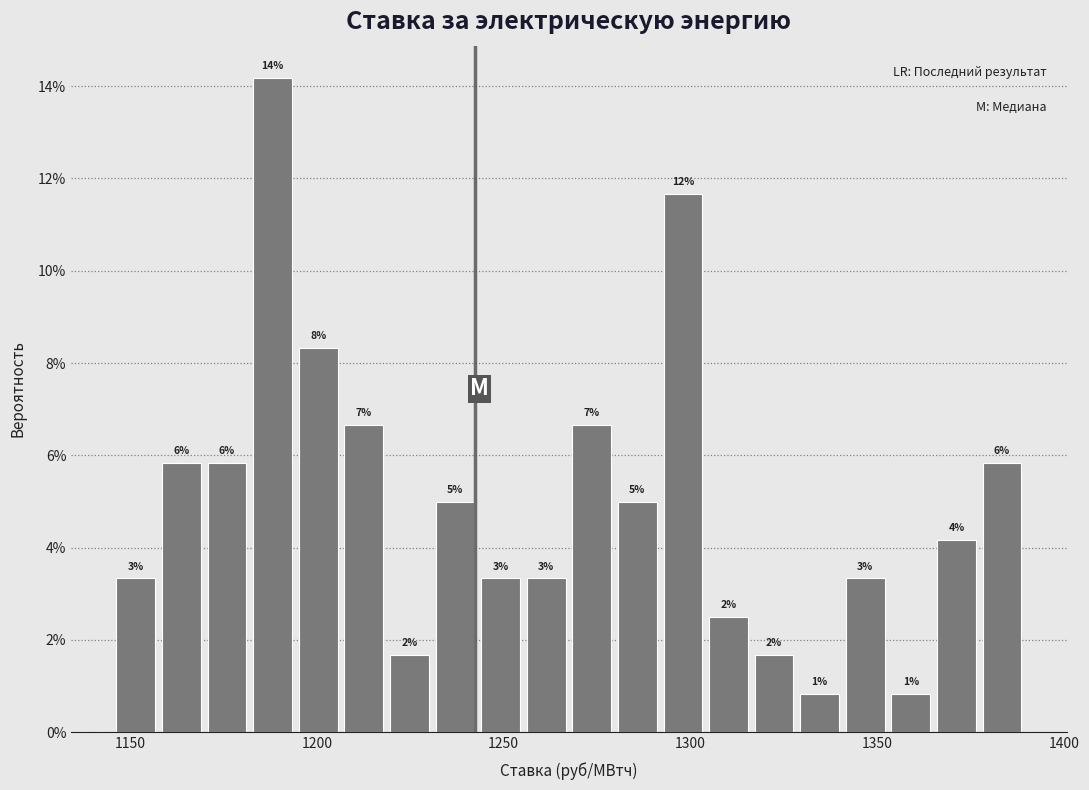

Read against the x-axis, roughly where is the centre of the tallest bar?

1190